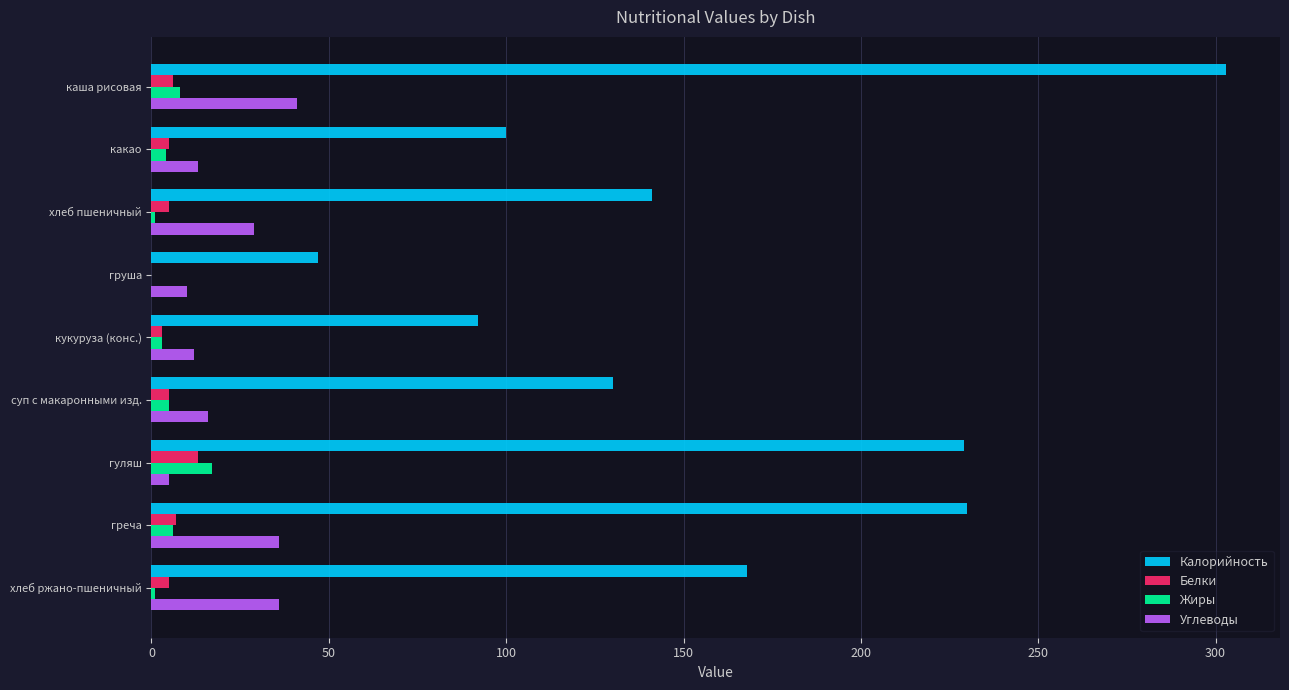

Between груша and гуляш, which series saw the biggest shift?

Калорийность